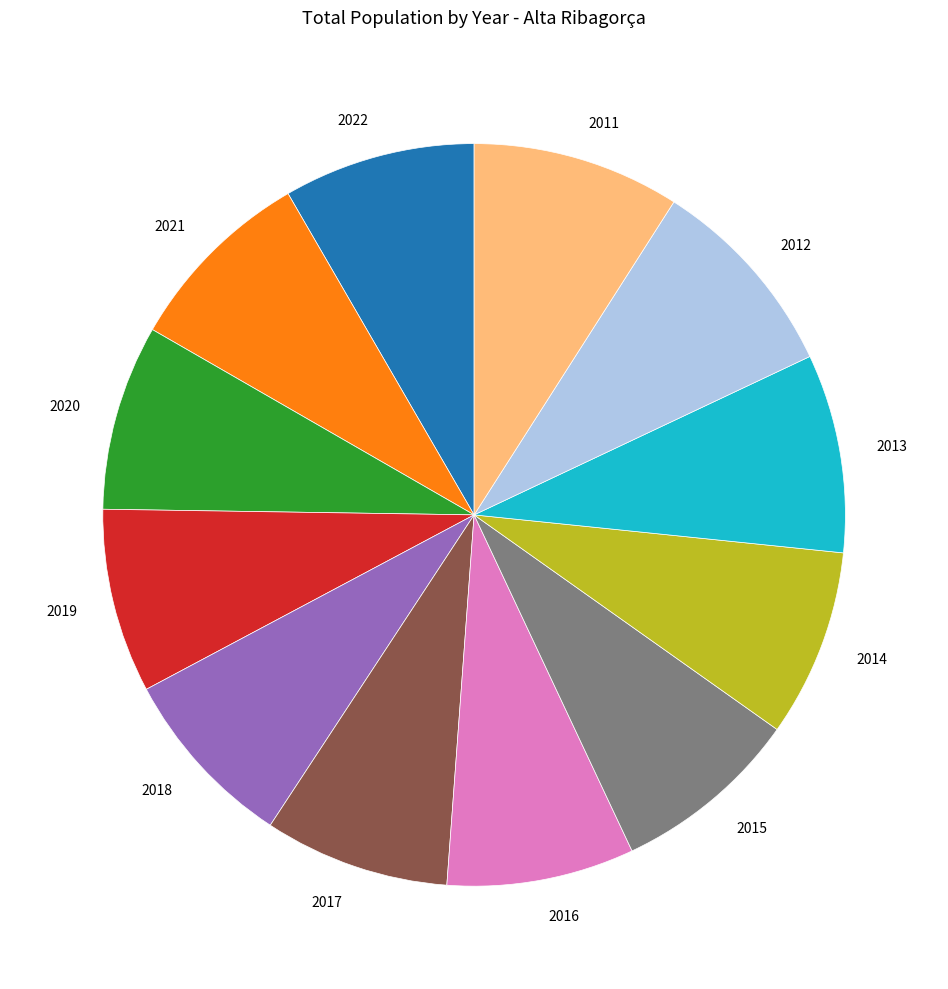

Is there any slice that represents more than half of the pie?

No